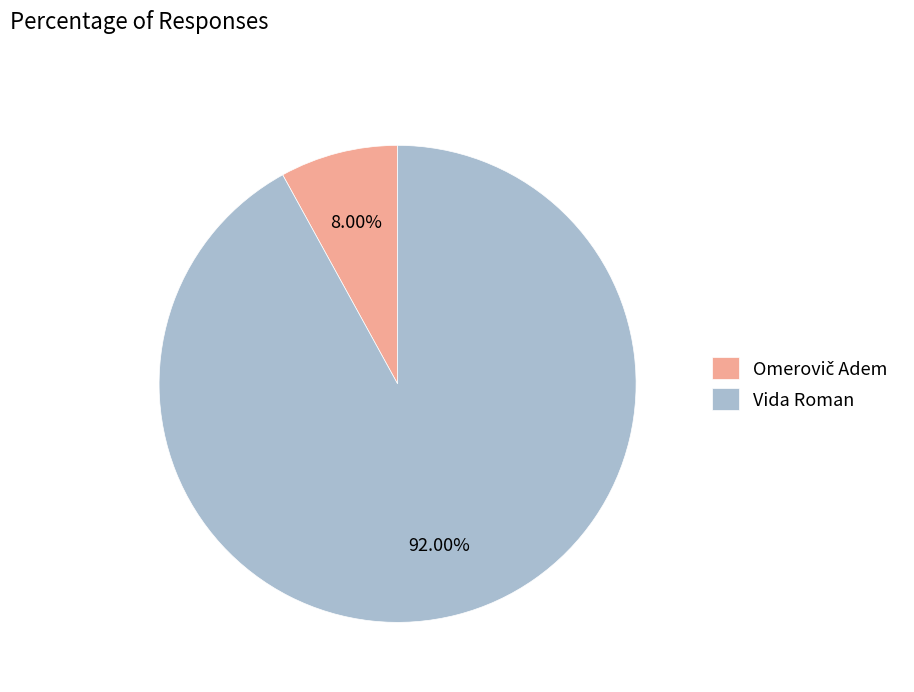

Which slice represents more than half of the pie?

Vida Roman